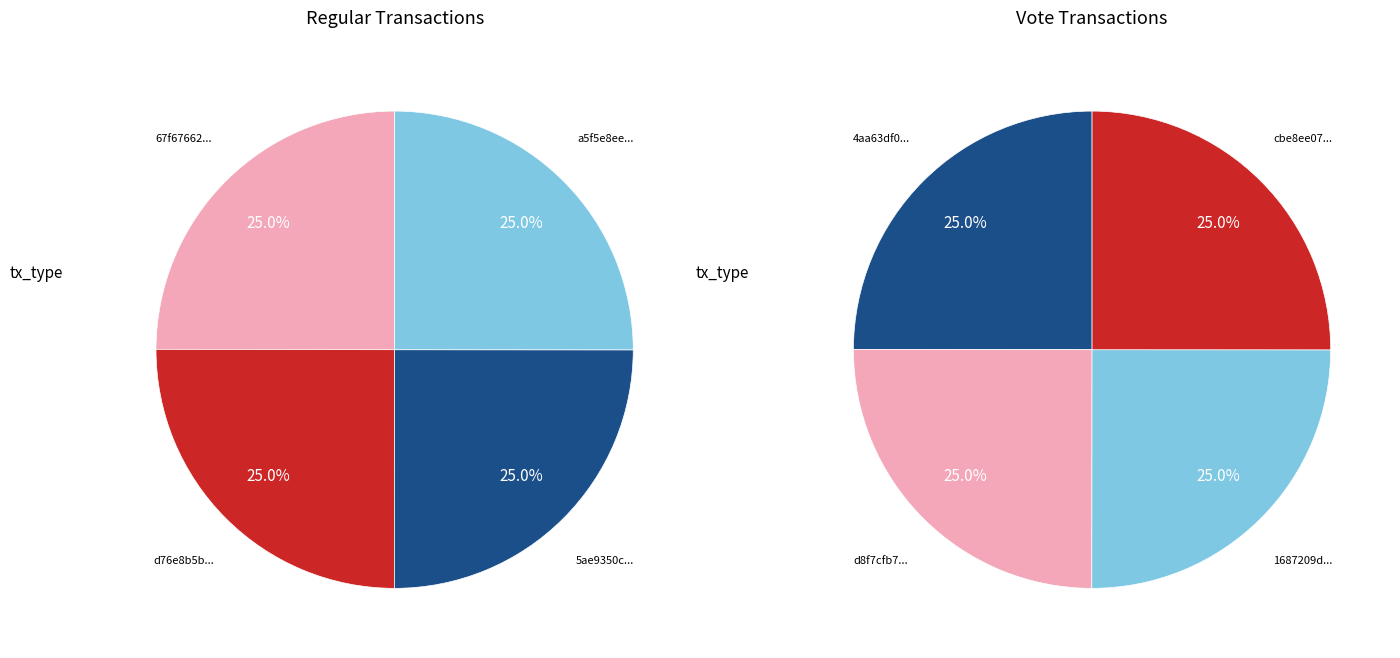

Is 3 the majority of the pie?

No